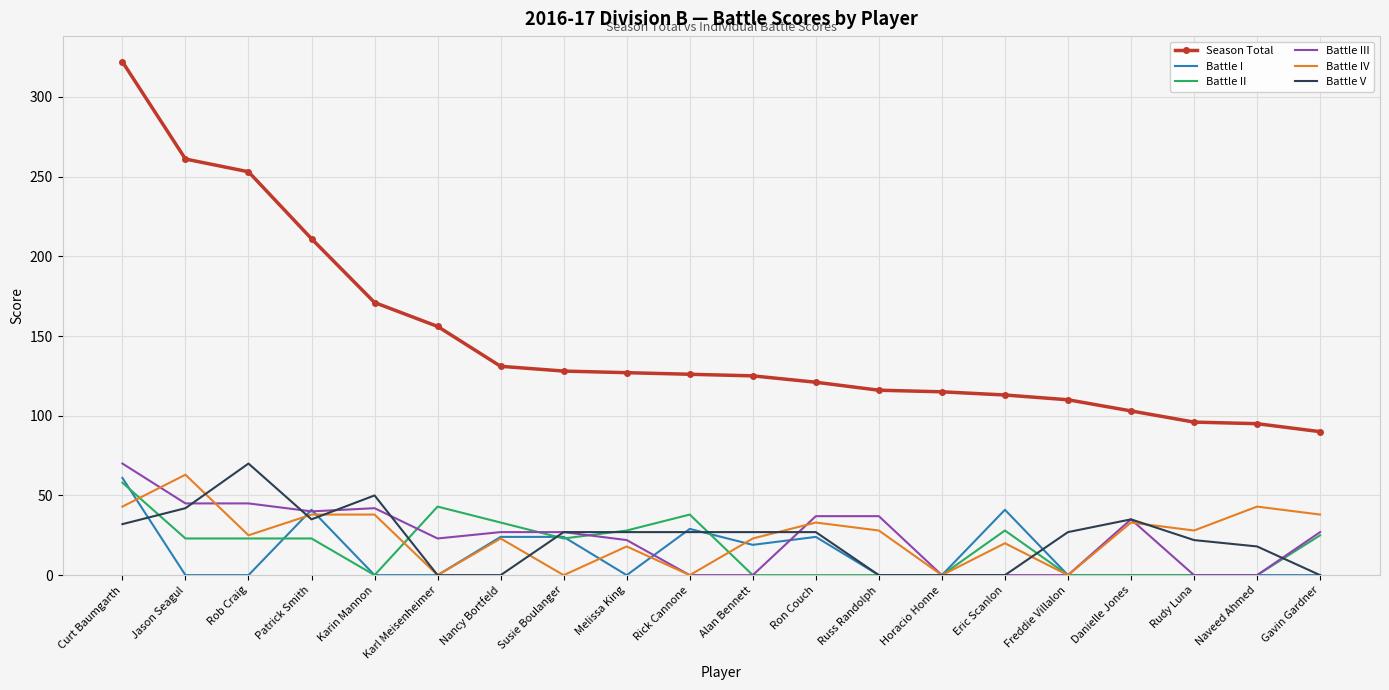

What position from the right is Rick Cannone?

11